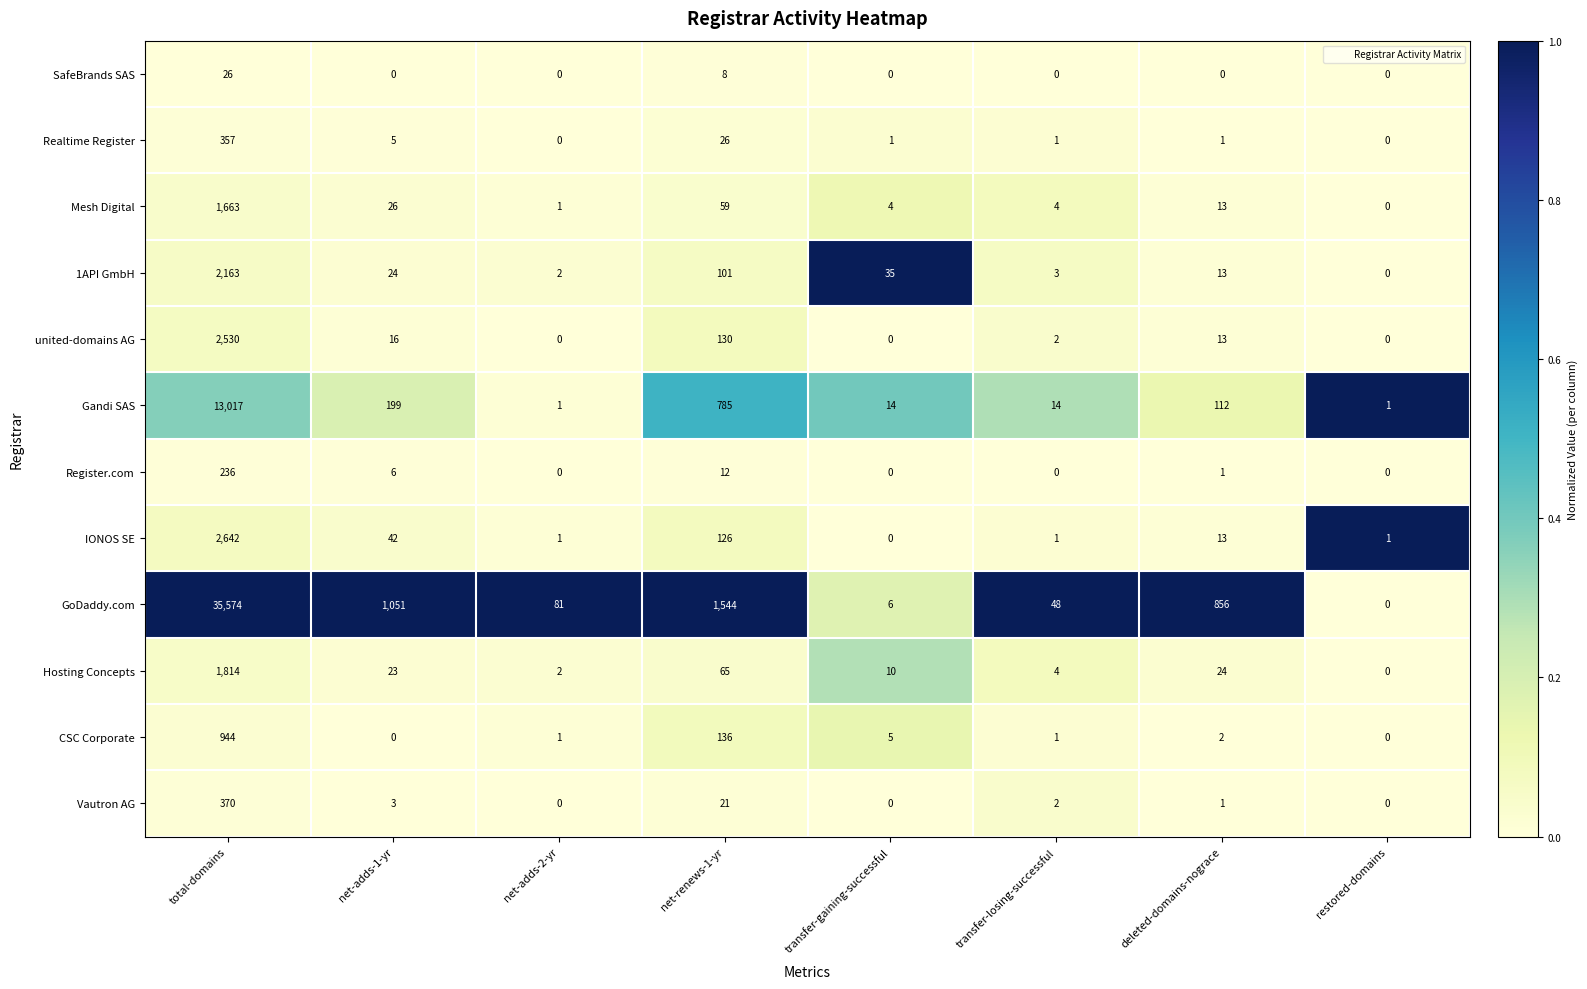

At which label is Mesh Digital closest to 831?

net-renews-1-yr